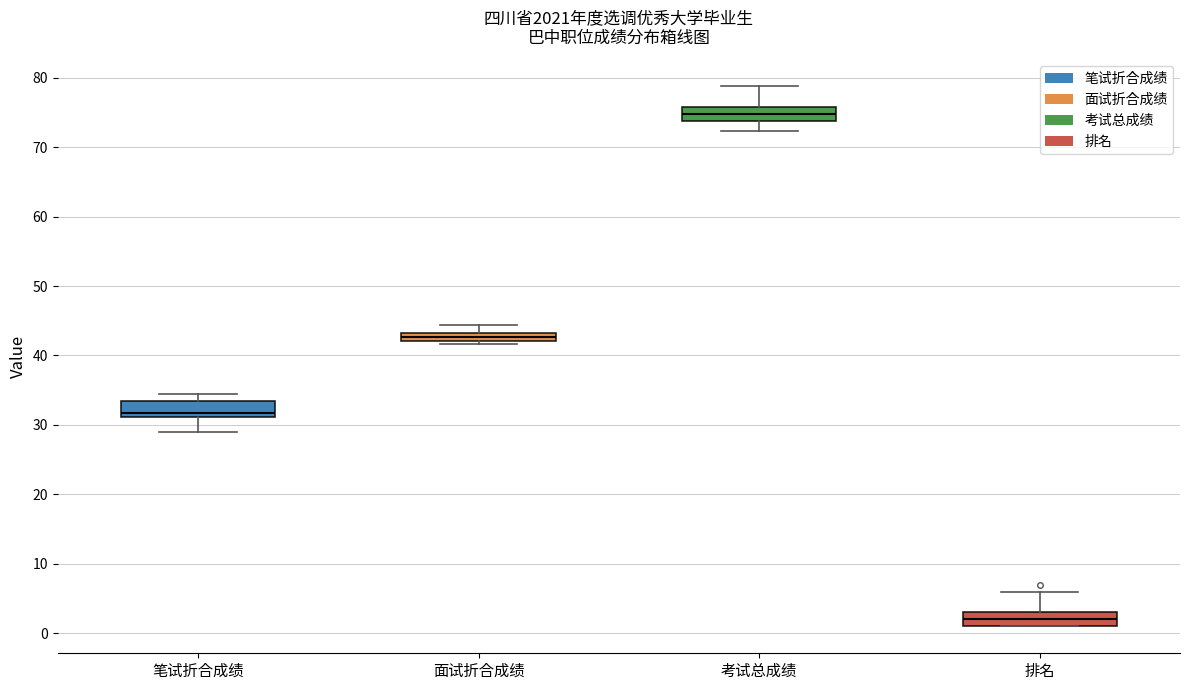

Where does the lower whisker of the box for 笔试折合成绩 end on the y-axis? The values are not printed on the chart, so give them approximately, as read against the axis.

29